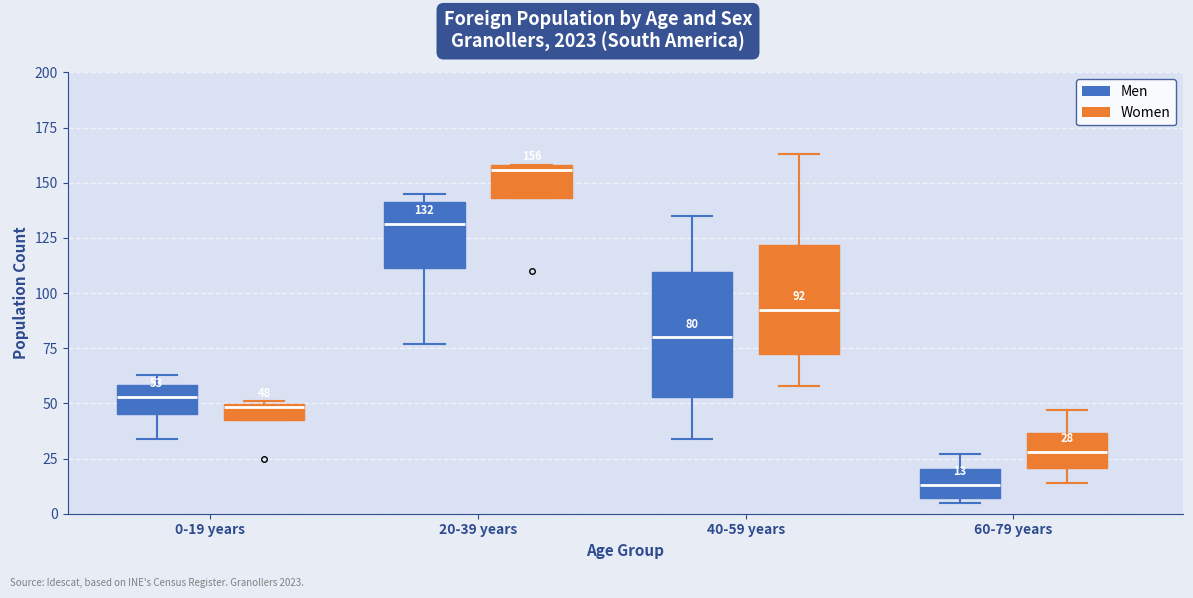

Which box has the lowest median line?

60-79 years (Men)